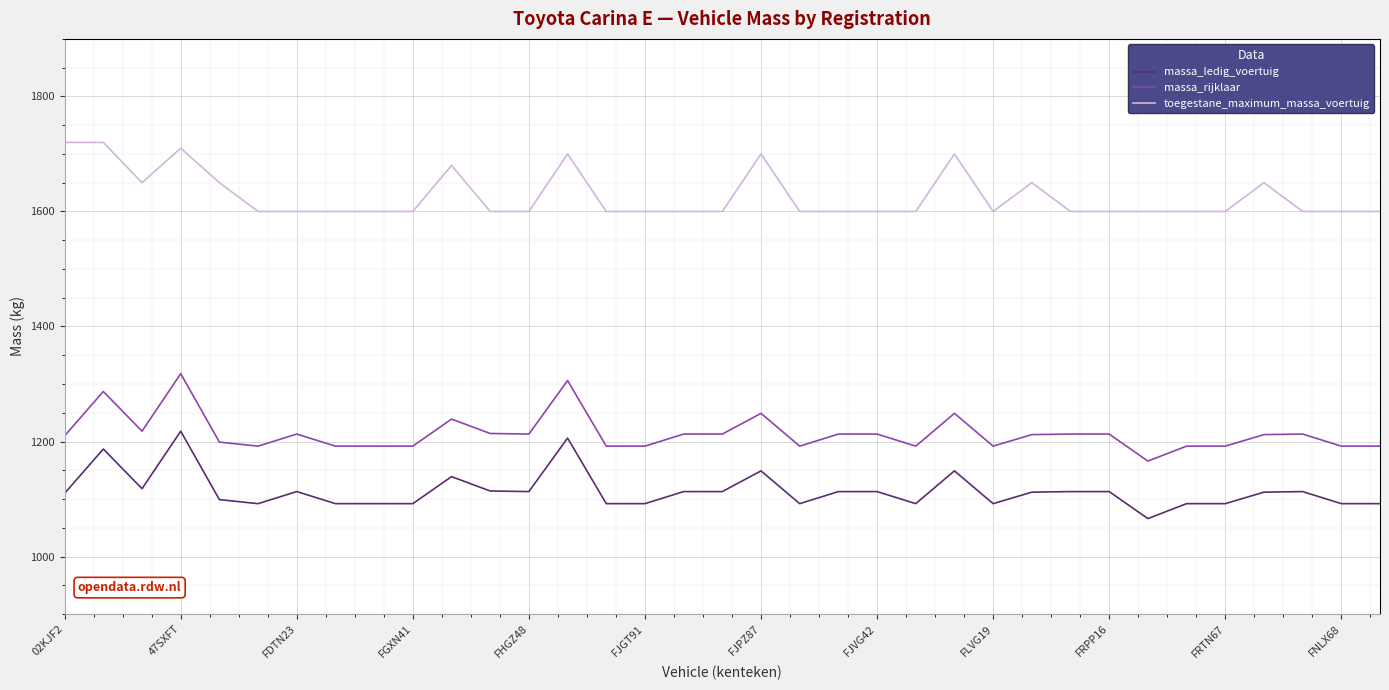

True or false: toegestane_maximum_massa_voertuig and massa_rijklaar cross at least once.

False